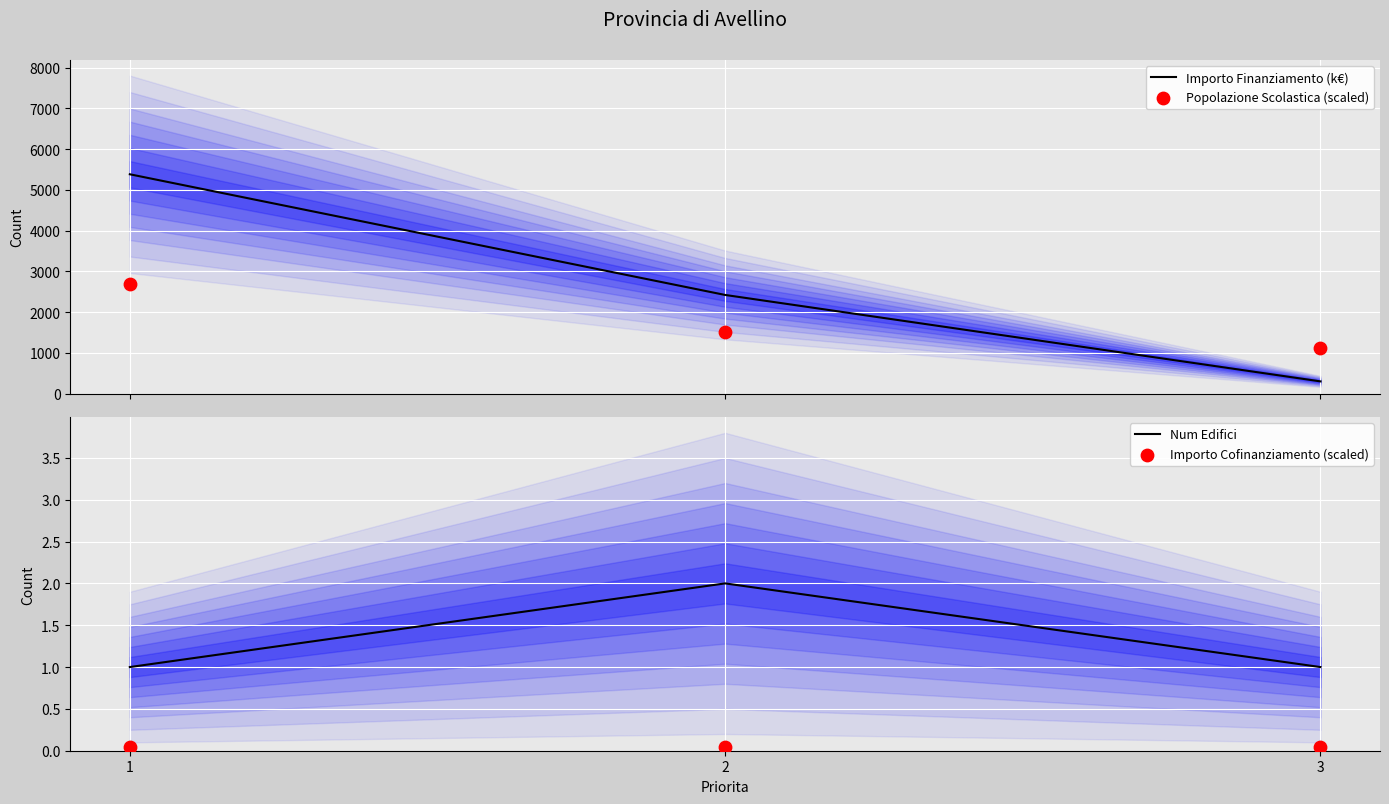

What are all the series names shown in the legend?

Importo Finanziamento (k€), Popolazione Scolastica (scaled), Num Edifici, Importo Cofinanziamento (scaled)